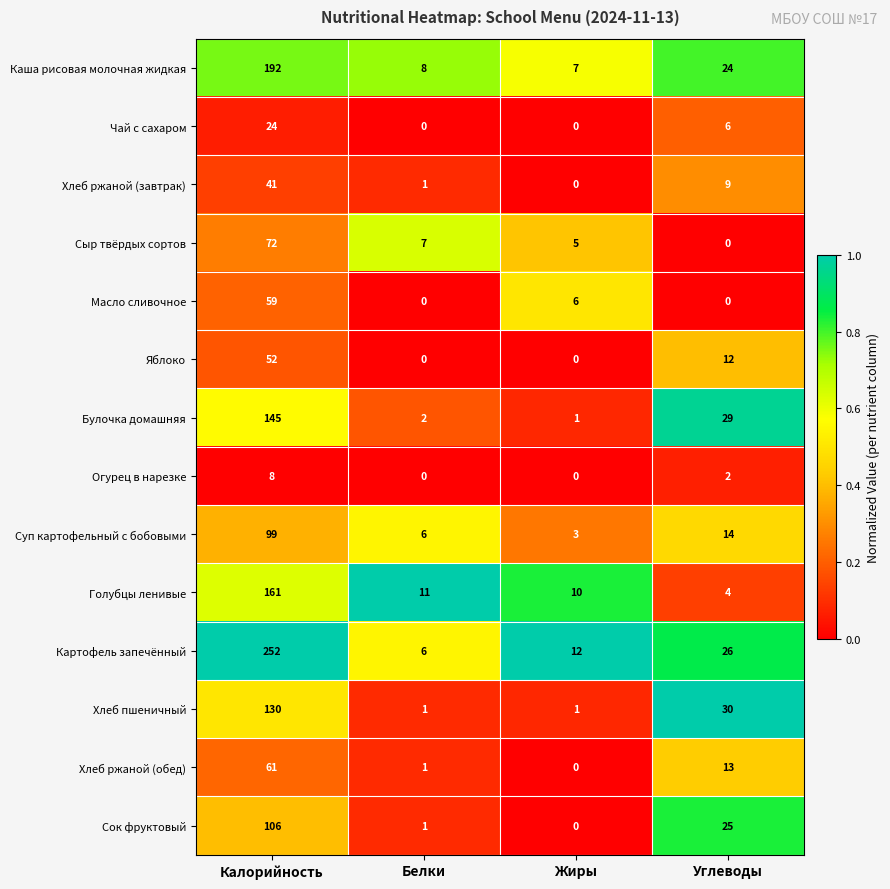

The Чай с сахаром series shows 13 at Калорийность. True or false?

False